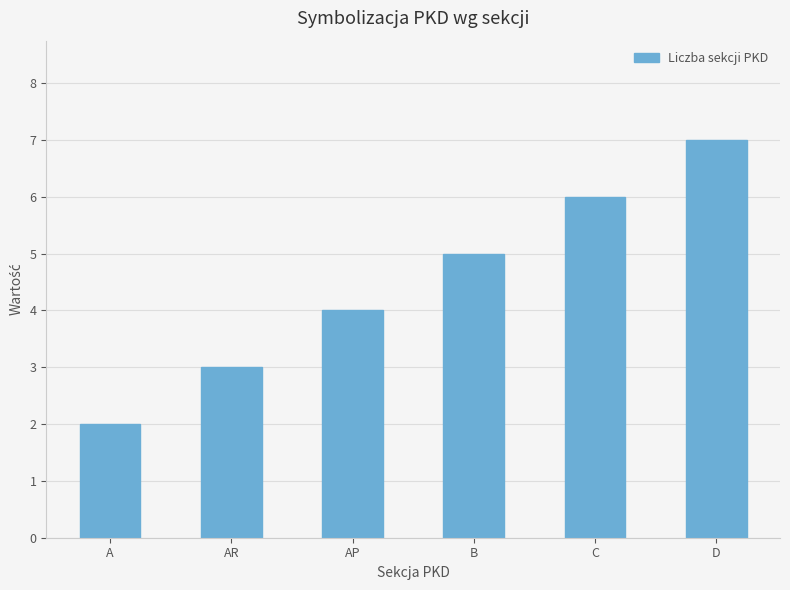

What is the change in value from A to B?

+3